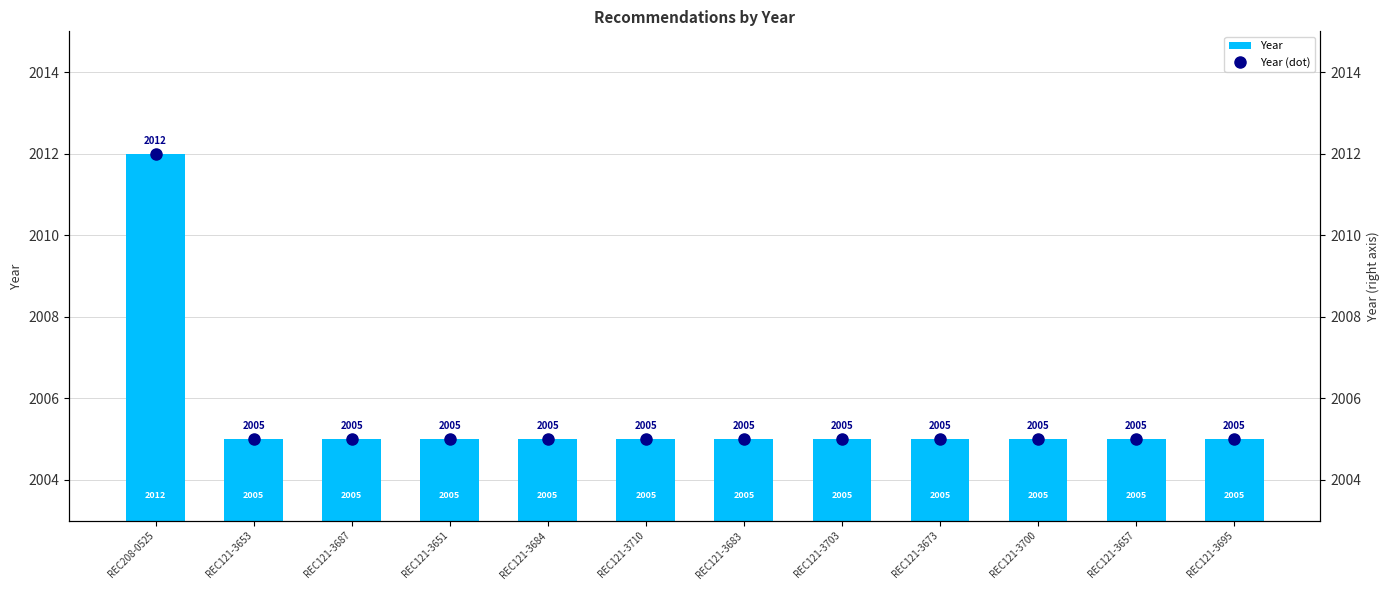

The value of Year (dot) at REC121-3710 is 2005. True or false?

True